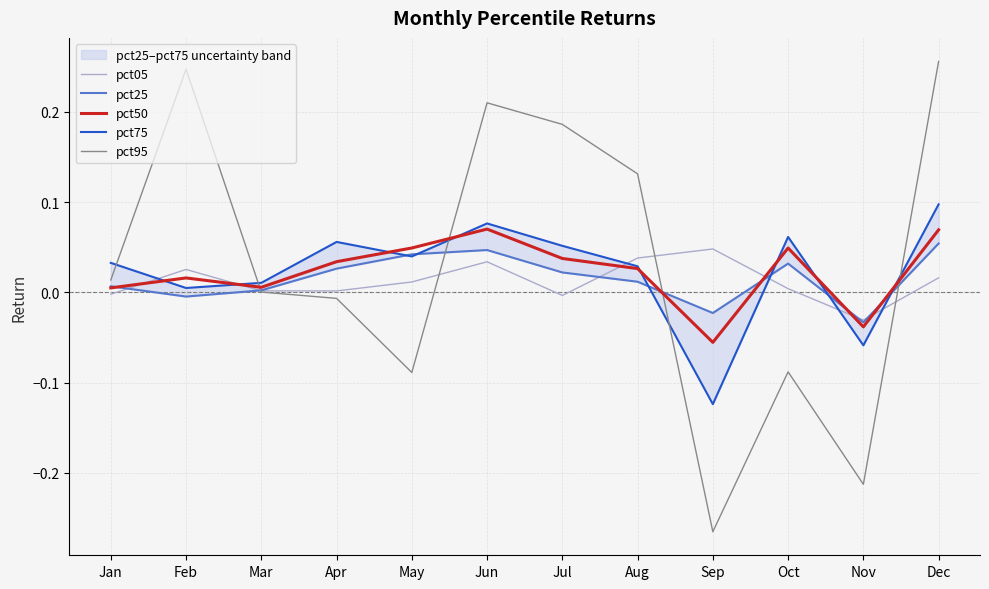

What is the difference between the pct75 values at Nov and Dec?

0.2